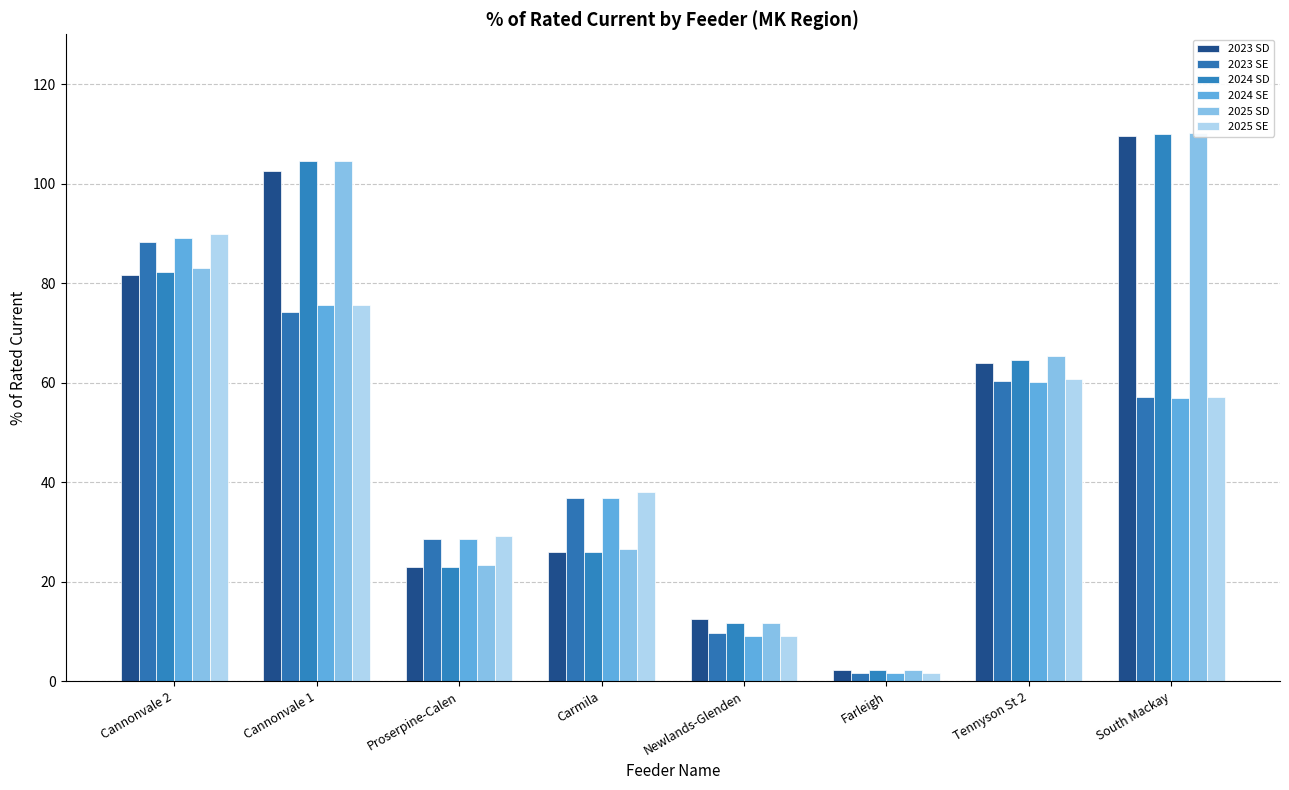

Reading left to right, what are all the values shown in this chart?

2023 SD: 81.5	102.5	22.9	26.0	12.4	2.2	63.8	109.6
2023 SE: 88.2	74.1	28.6	36.7	9.6	1.6	60.3	57.2
2024 SD: 82.2	104.5	22.9	26.0	11.7	2.2	64.6	110.0
2024 SE: 89.1	75.6	28.6	36.7	9.1	1.6	60.1	57.0
2025 SD: 83.0	104.6	23.3	26.6	11.7	2.2	65.2	110.2
2025 SE: 89.8	75.7	29.1	38.0	9.1	1.6	60.8	57.1